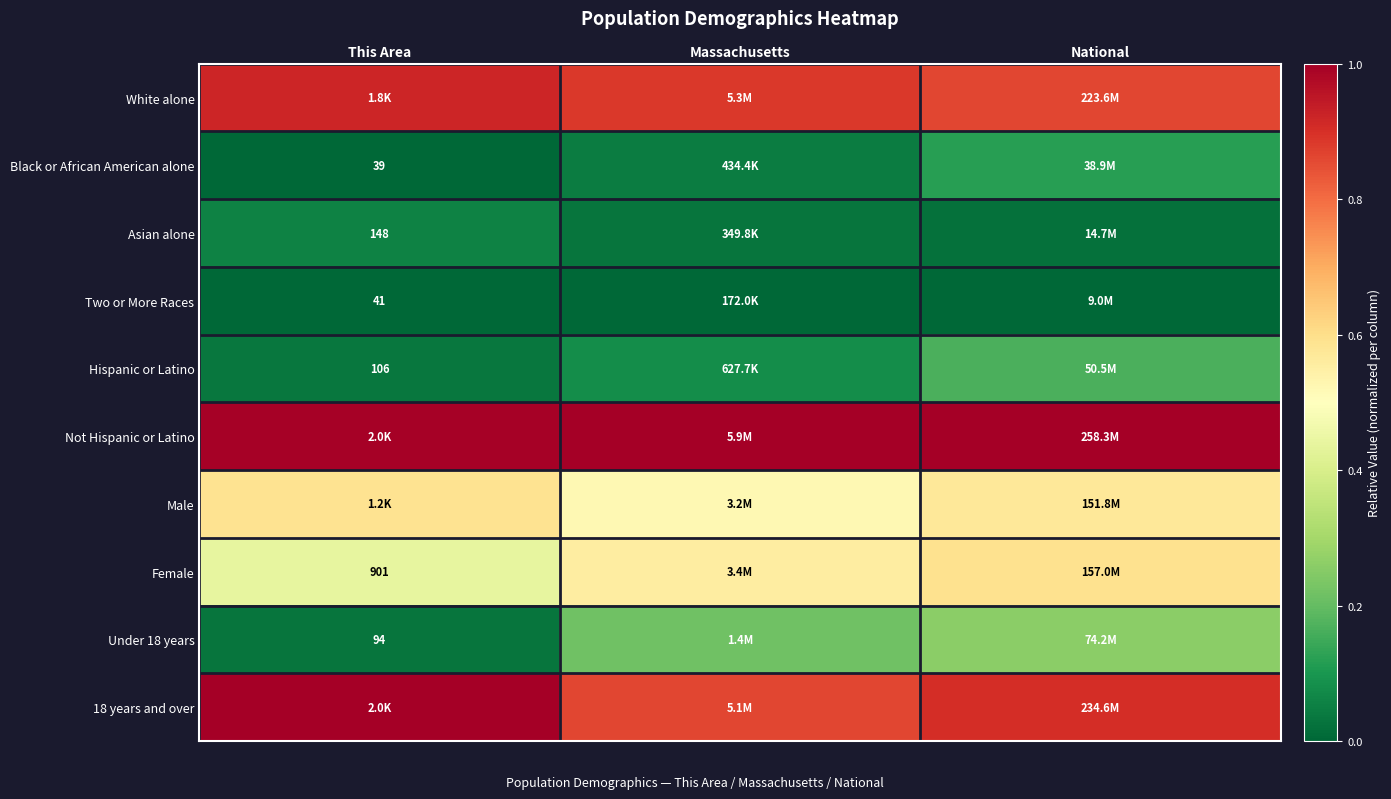

What is the difference between the second highest and minimum values in the Male series?

0.1